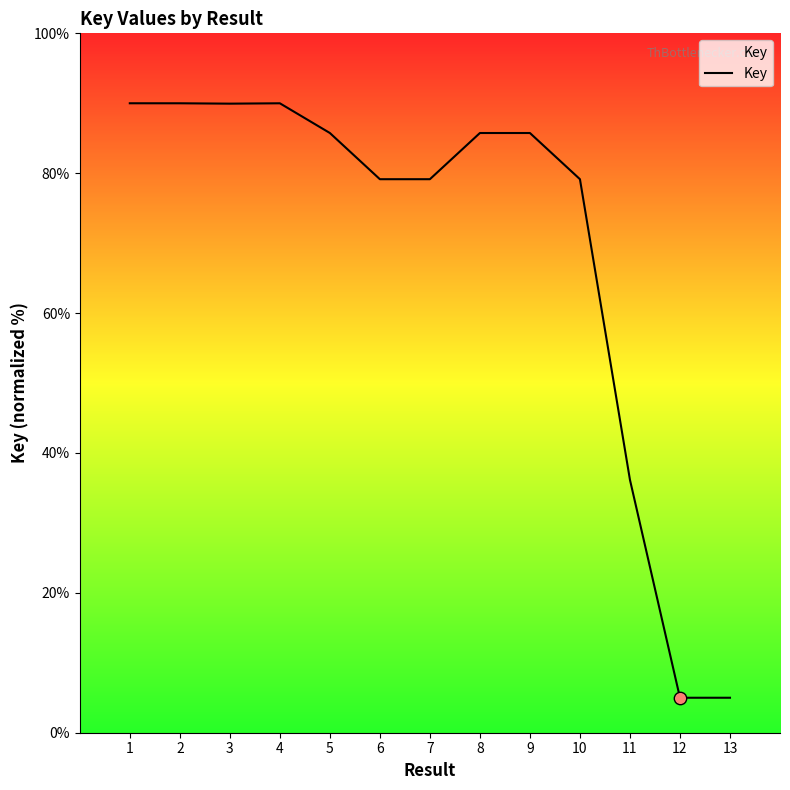

What is the ratio of the value at 1 to the value at 6?

1.1